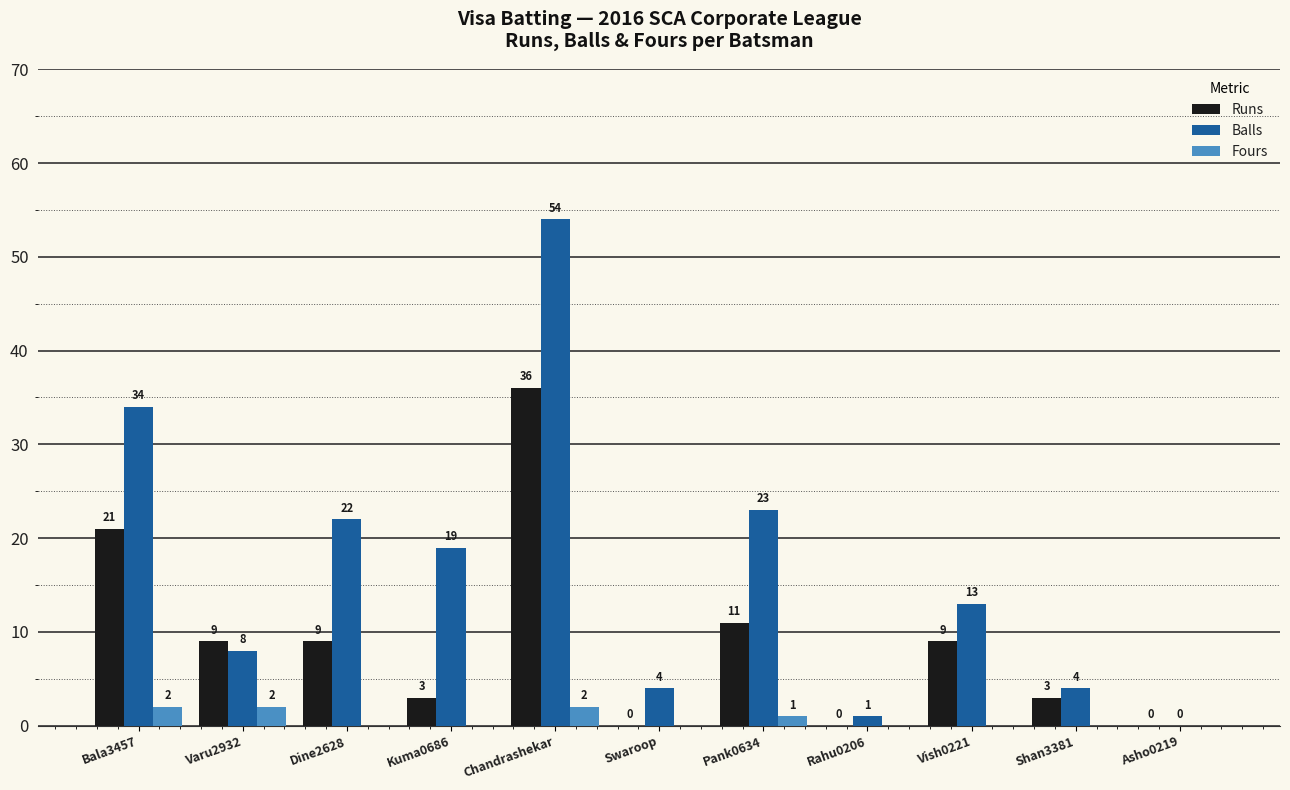

Which series changed the most between Bala3457 and Pank0634?

Balls